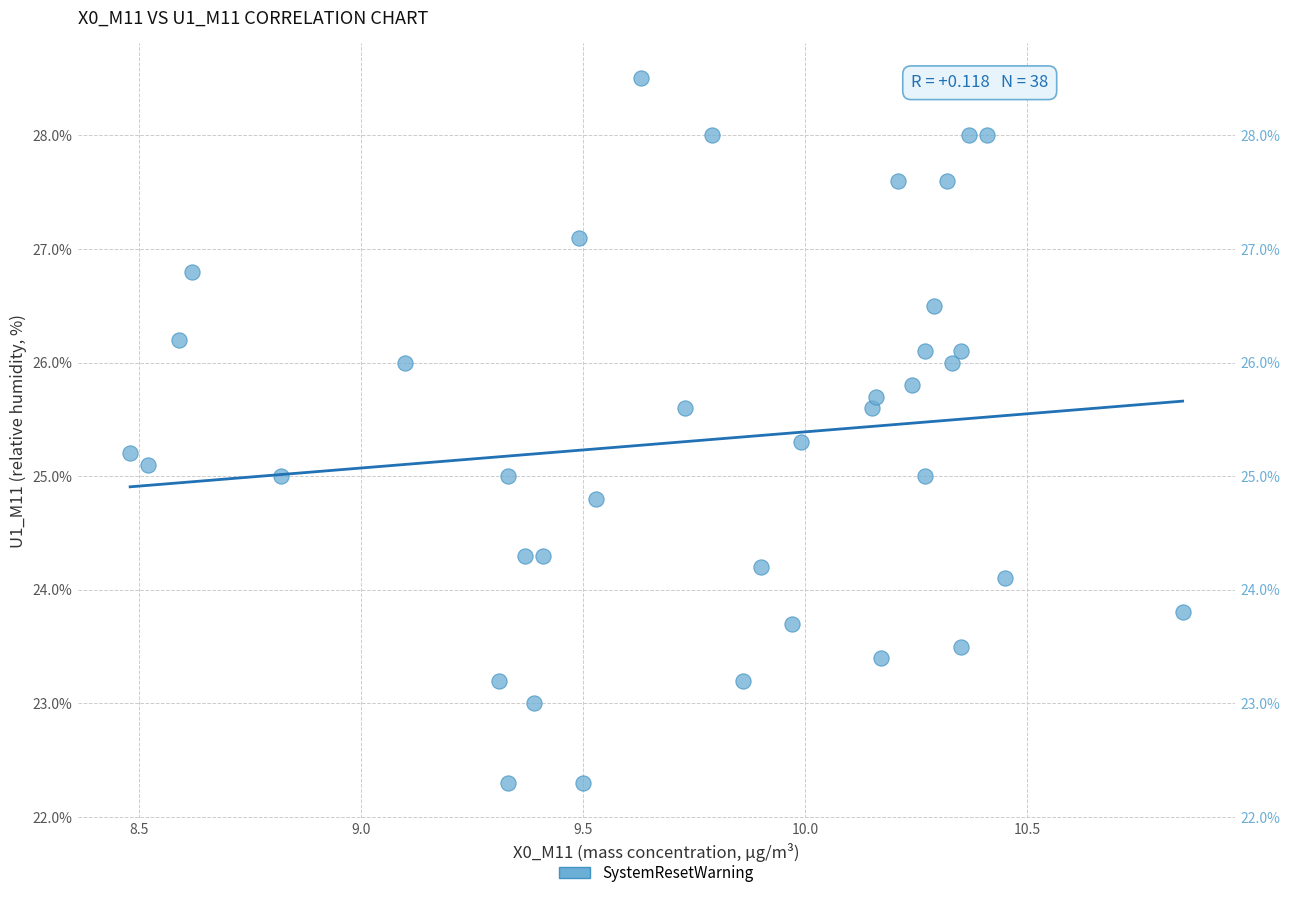

What is the range of X values (max minus min)?

2.4